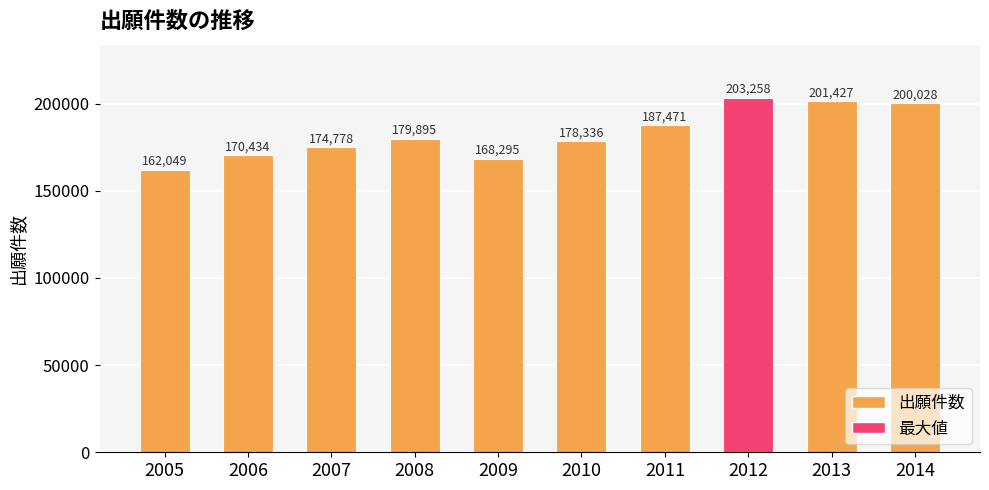

What is the difference between the second highest and minimum values?

39378